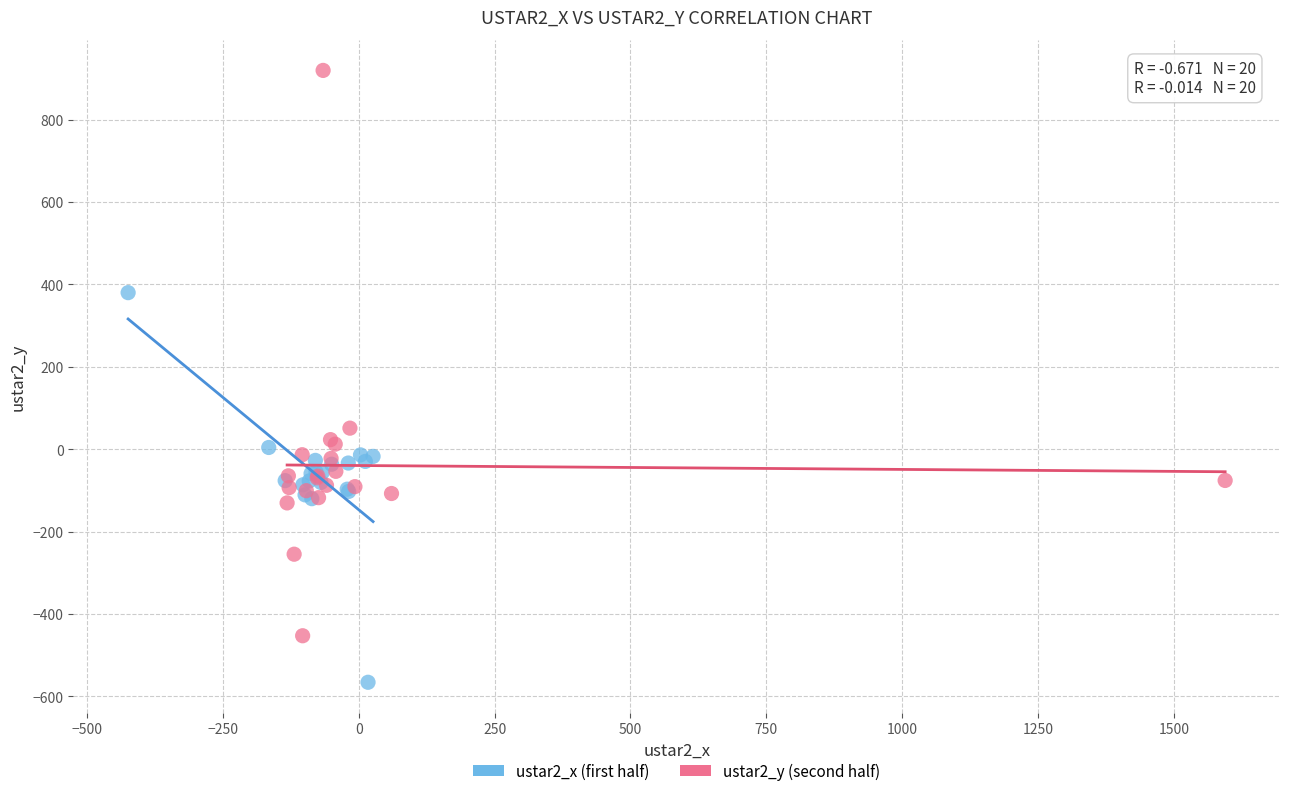

What are all the series names shown in the legend?

ustar2_x (first half), ustar2_y (second half)